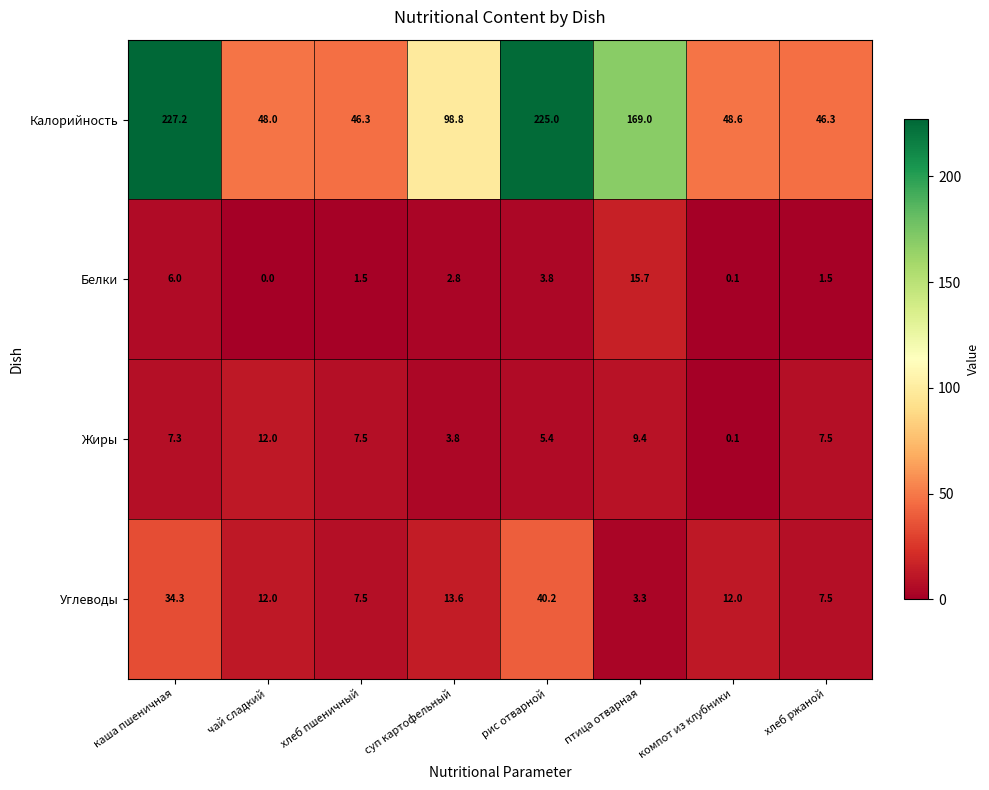

Which label corresponds to the smallest value in the chart?

чай сладкий